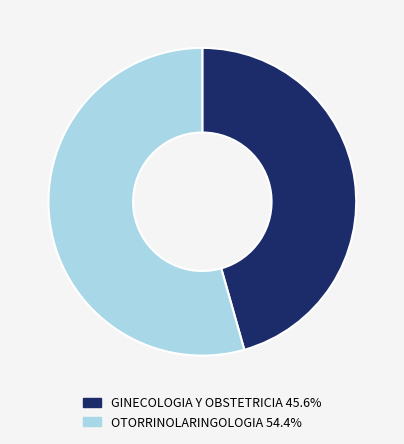

Is the sum of OTORRINOLARINGOLOGIA 54.4% and GINECOLOGIA Y OBSTETRICIA 45.6% greater than half?

Yes